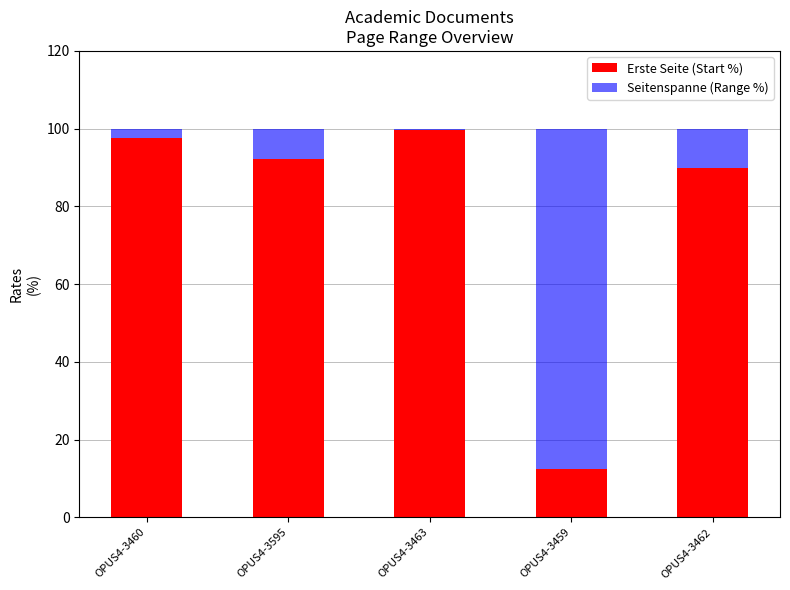

What is the minimum value for Erste Seite (Start %)?

12.5